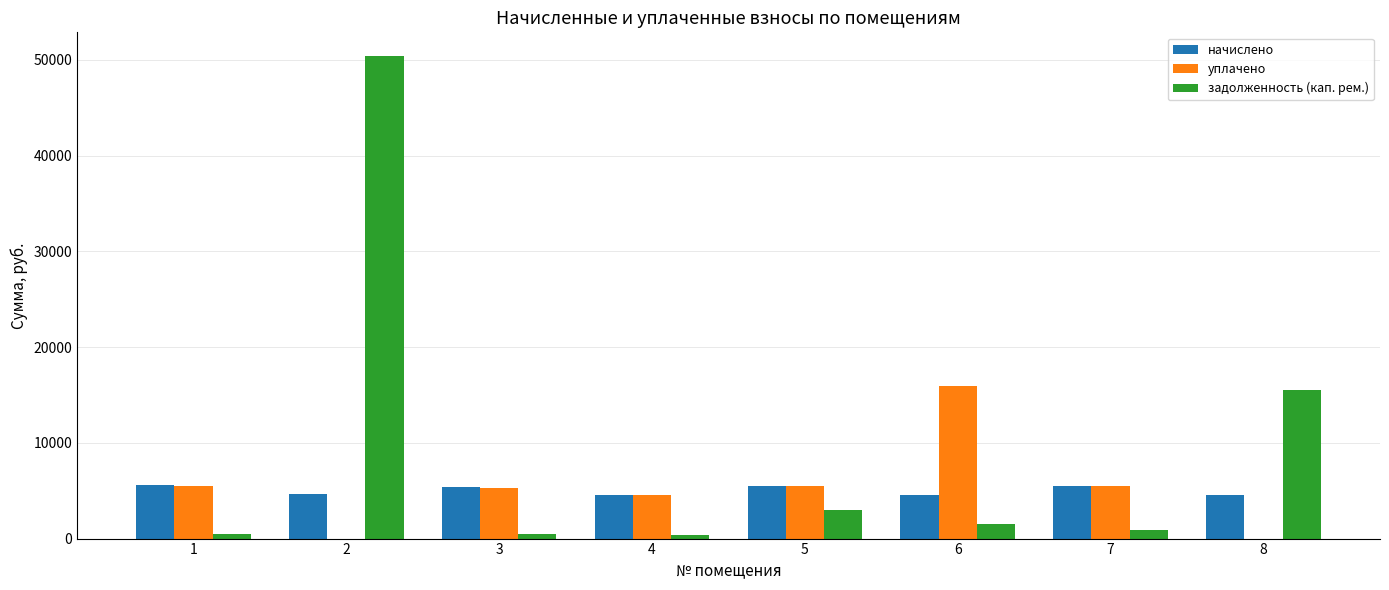

What is the average value of the уплачено series?

5278.6